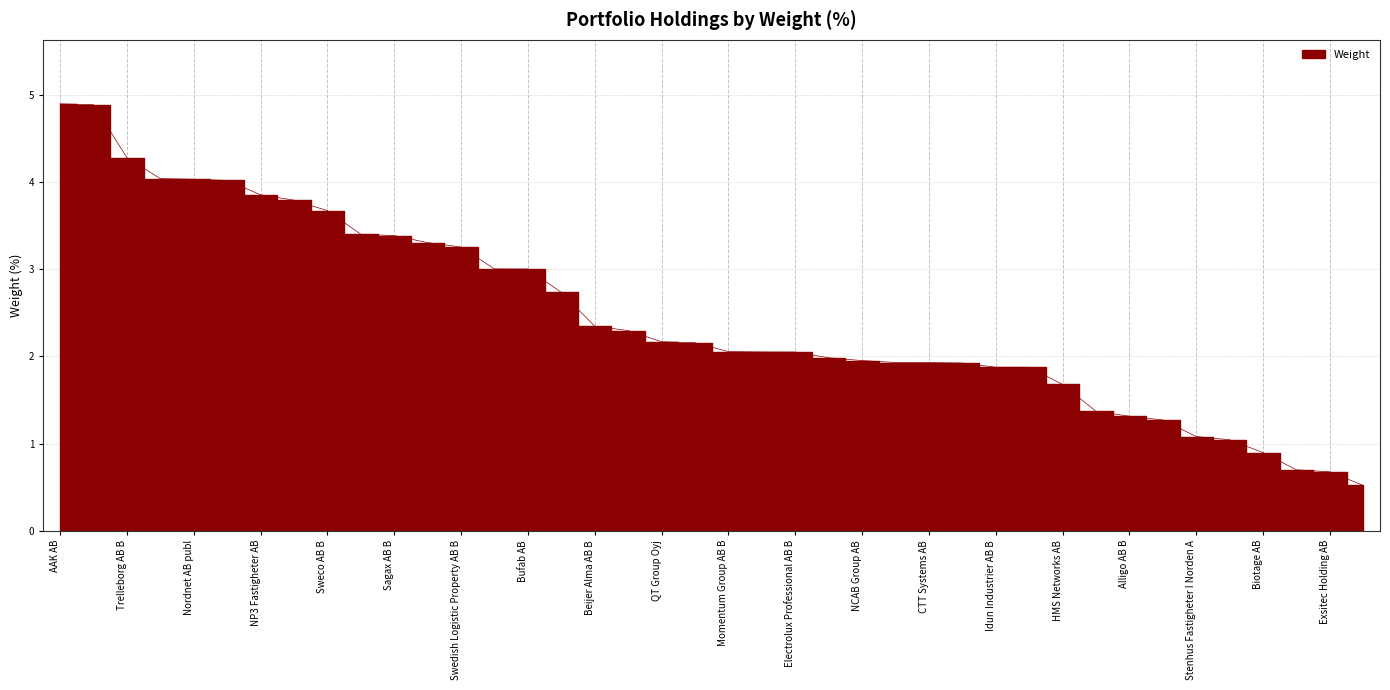

The chart shows a value of 3.3 at Swedish Logistic Property AB B. True or false?

True